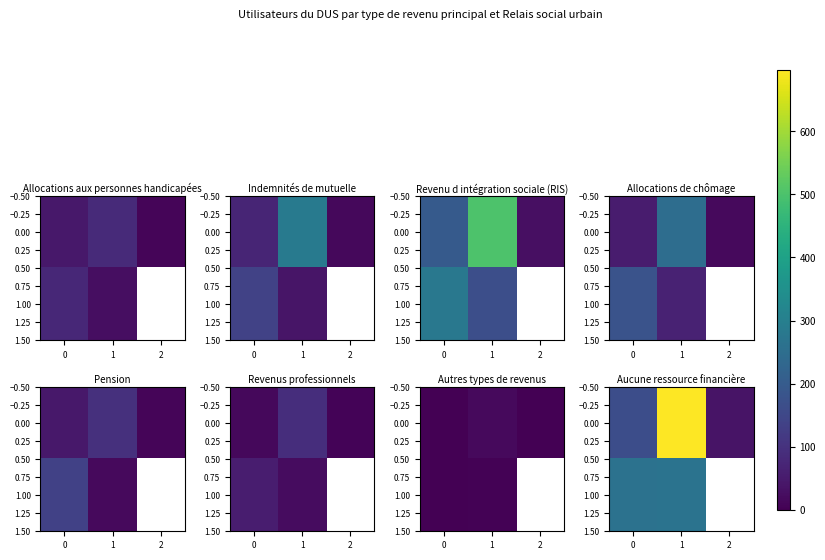

Is it true that row_0 equals 36.0 at 1?

True